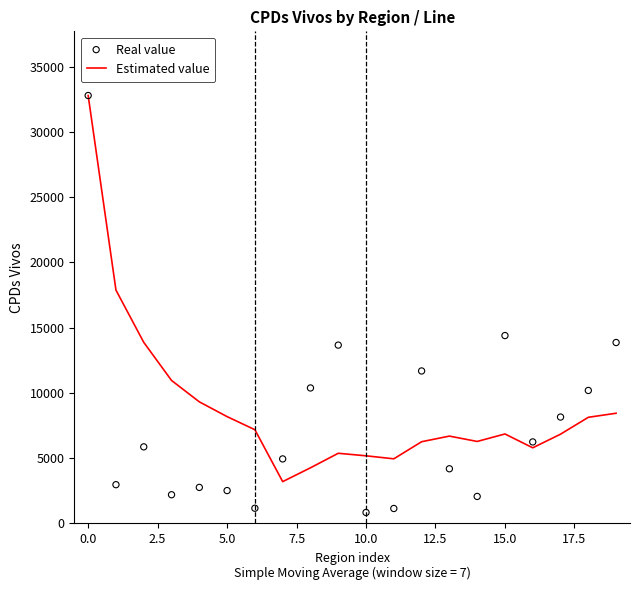

At how many categories does at least one series exceed 5191?

17